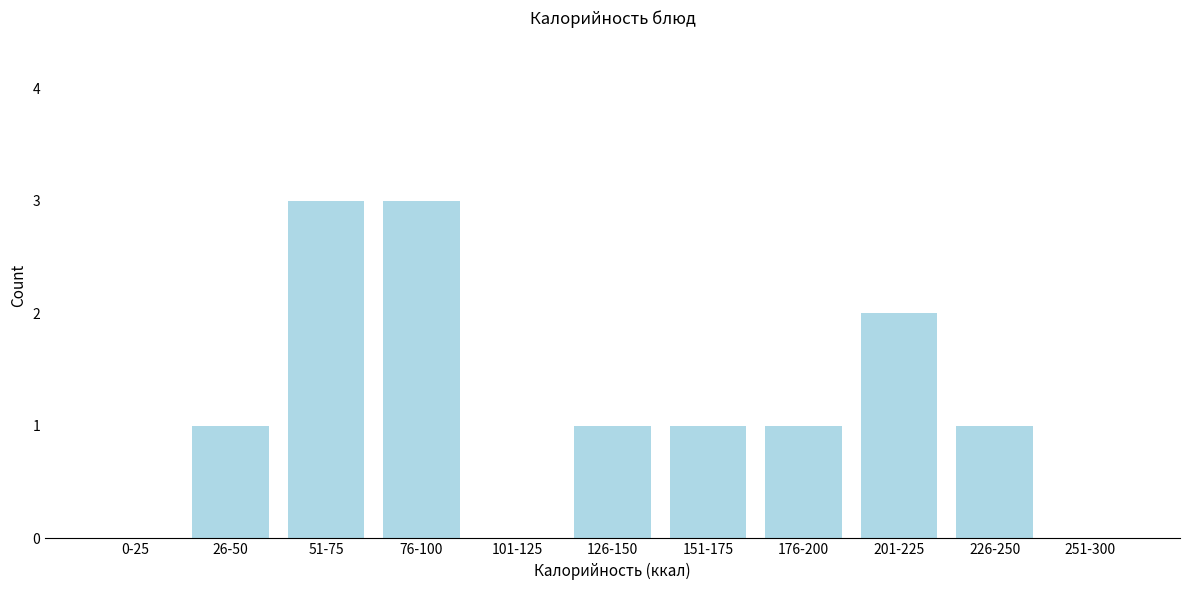

Reading right to left, transcribe all the data shown in this chart.

251-300=0	226-250=1	201-225=2	176-200=1	151-175=1	126-150=1	101-125=0	76-100=3	51-75=3	26-50=1	0-25=0